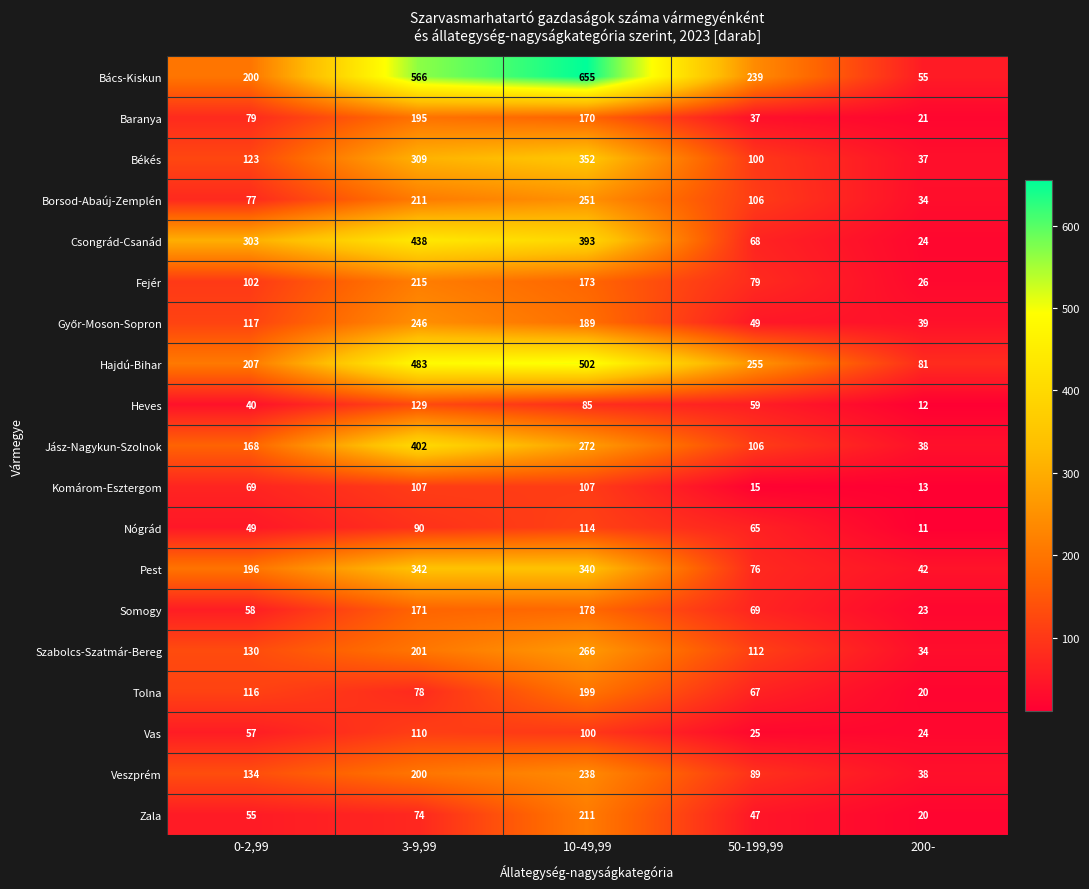

Between 10-49,99 and 200-, which series saw the biggest shift?

Bács-Kiskun